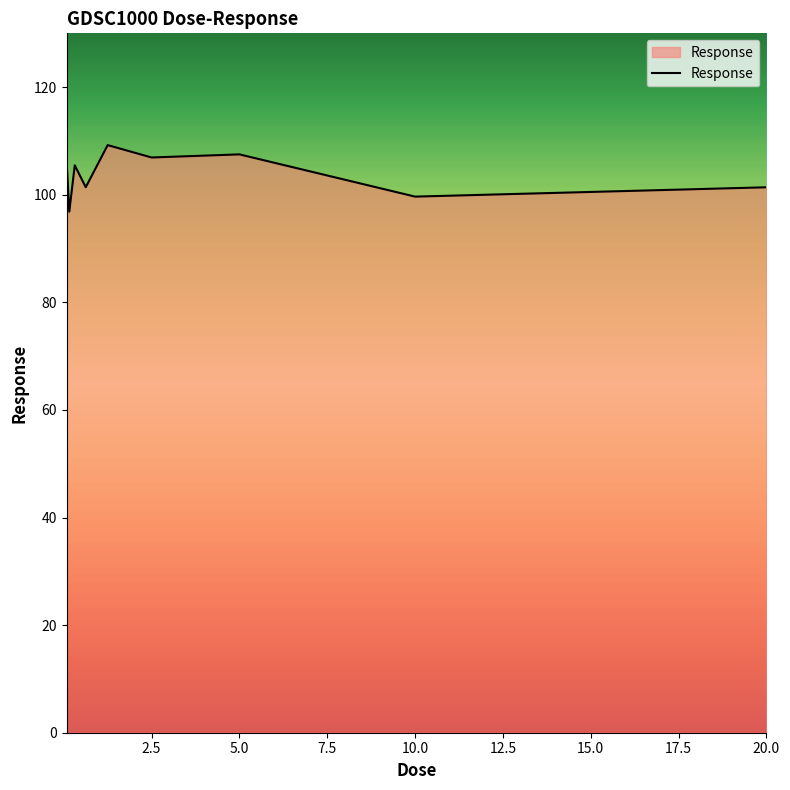

What is the greatest value displayed?

109.2